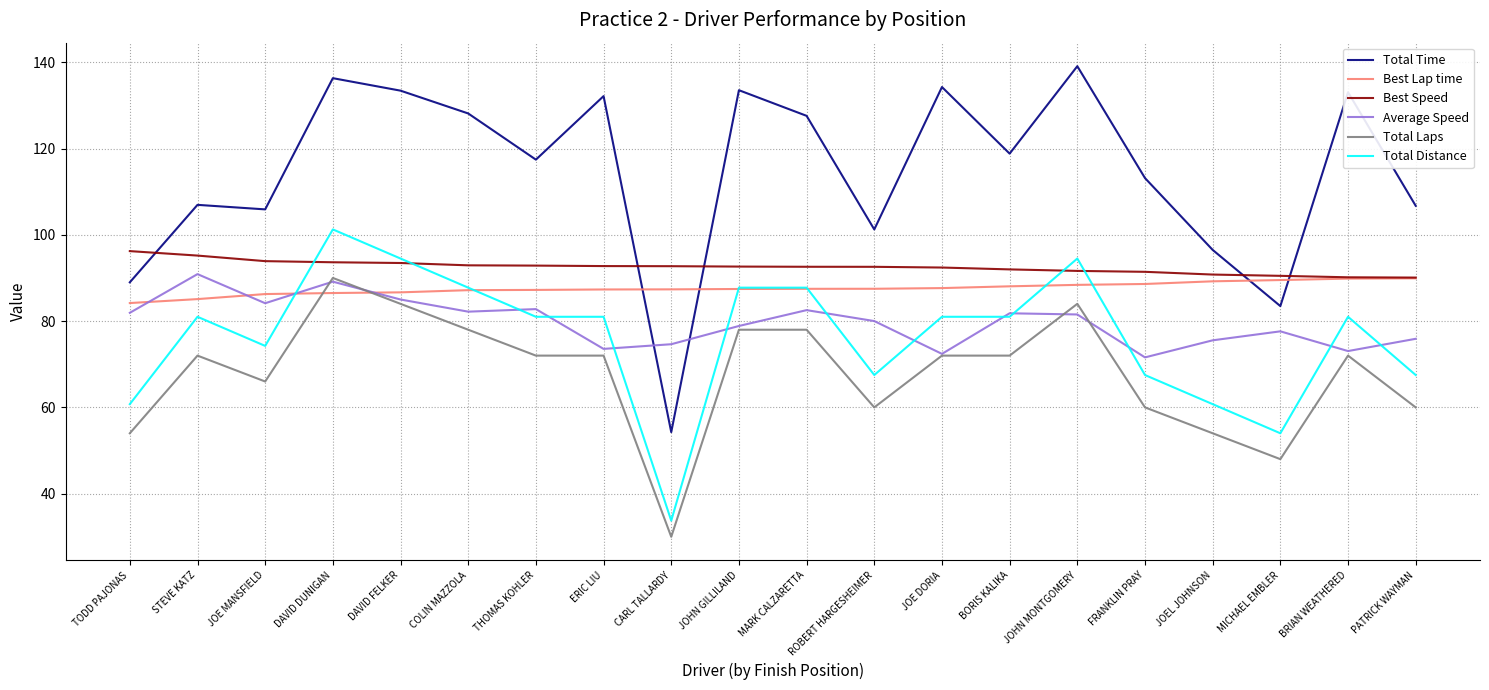

Read the Total Time value at PATRICK WAYMAN.

106.7